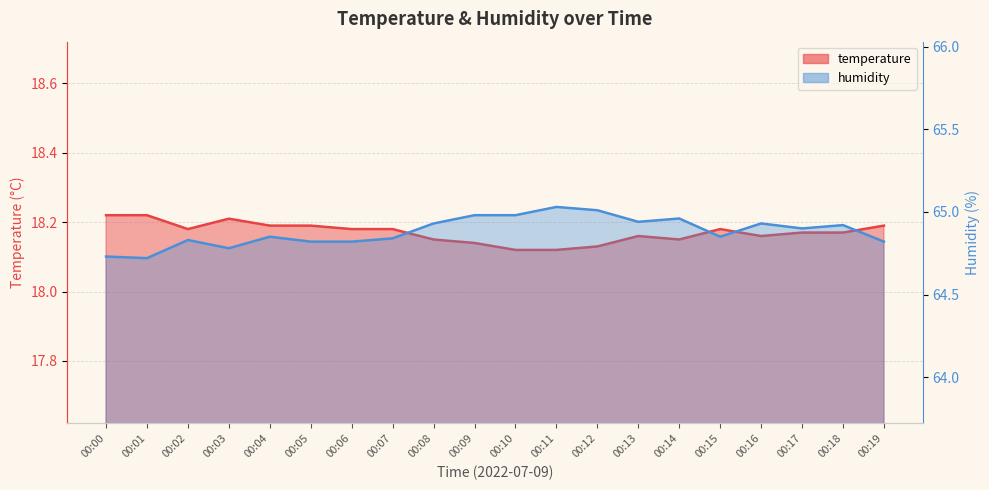

Reading left to right, transcribe all the data shown in this chart.

temperature: 18.2	18.2	18.2	18.2	18.2	18.2	18.2	18.2	18.1	18.1	18.1	18.1	18.1	18.2	18.1	18.2	18.2	18.2	18.2	18.2
humidity: 64.7	64.7	64.8	64.8	64.8	64.8	64.8	64.8	64.9	65.0	65.0	65.0	65.0	64.9	65.0	64.8	64.9	64.9	64.9	64.8